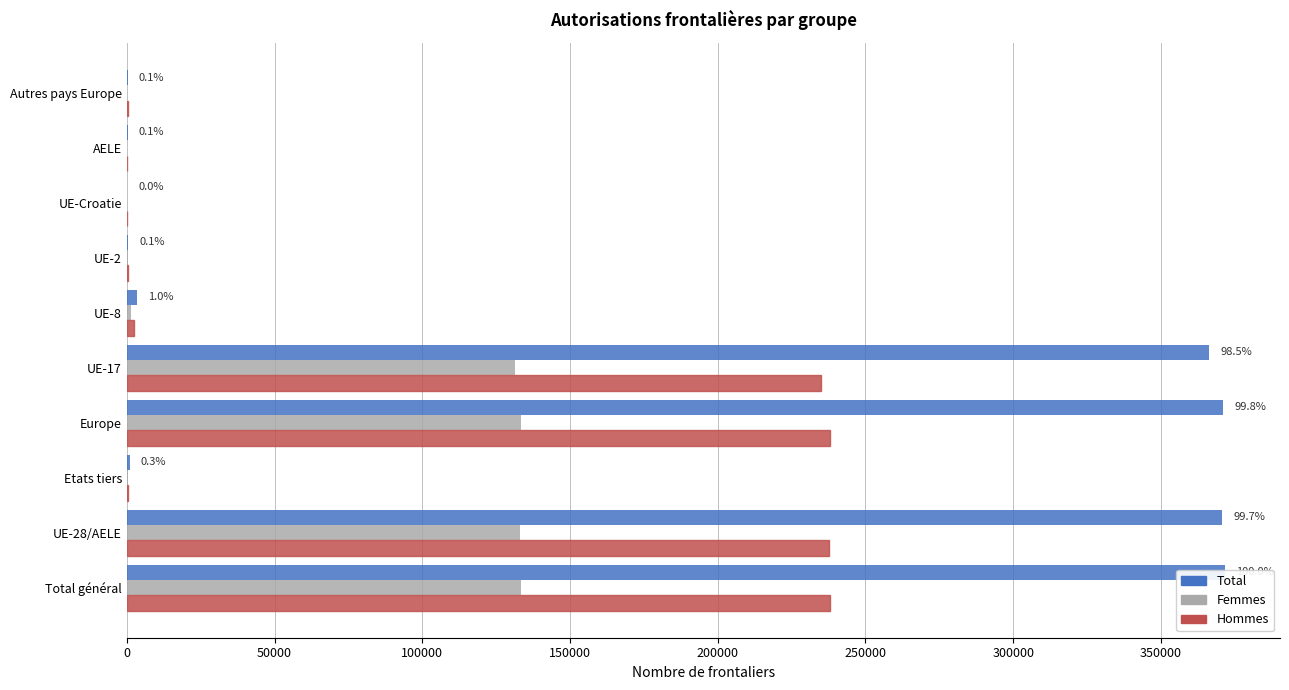

How many data points in Hommes are less than 2313?

5